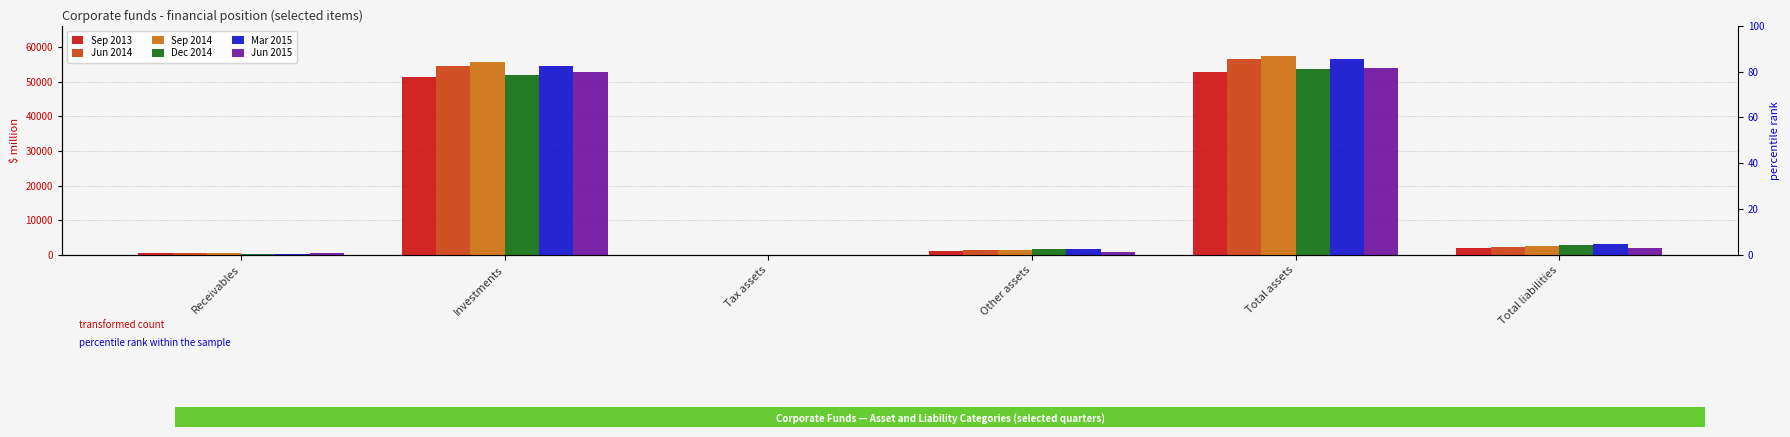

How many data points does each series have?

6